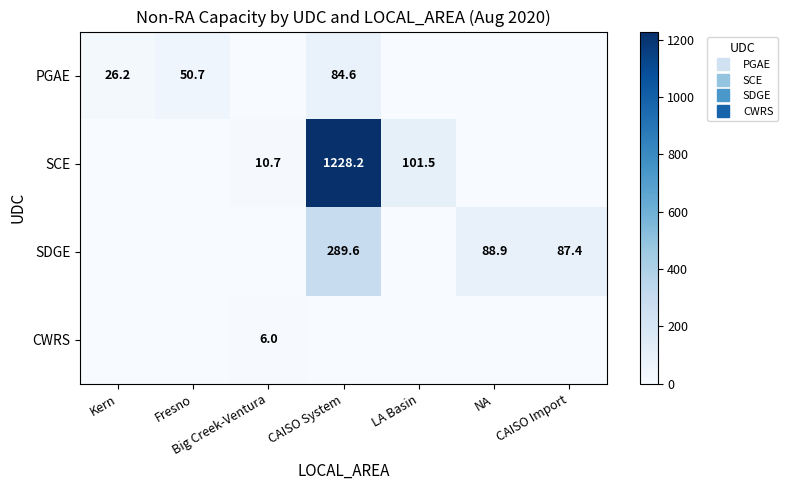

True or false: SCE has a value of 0.0 at Fresno.

True